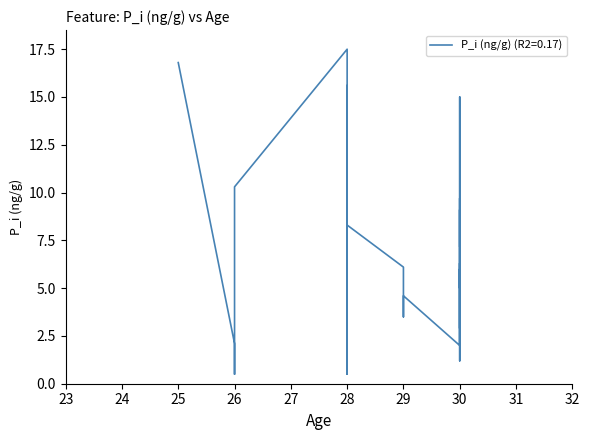

What is the change in value from 30 to 26?

+4.0